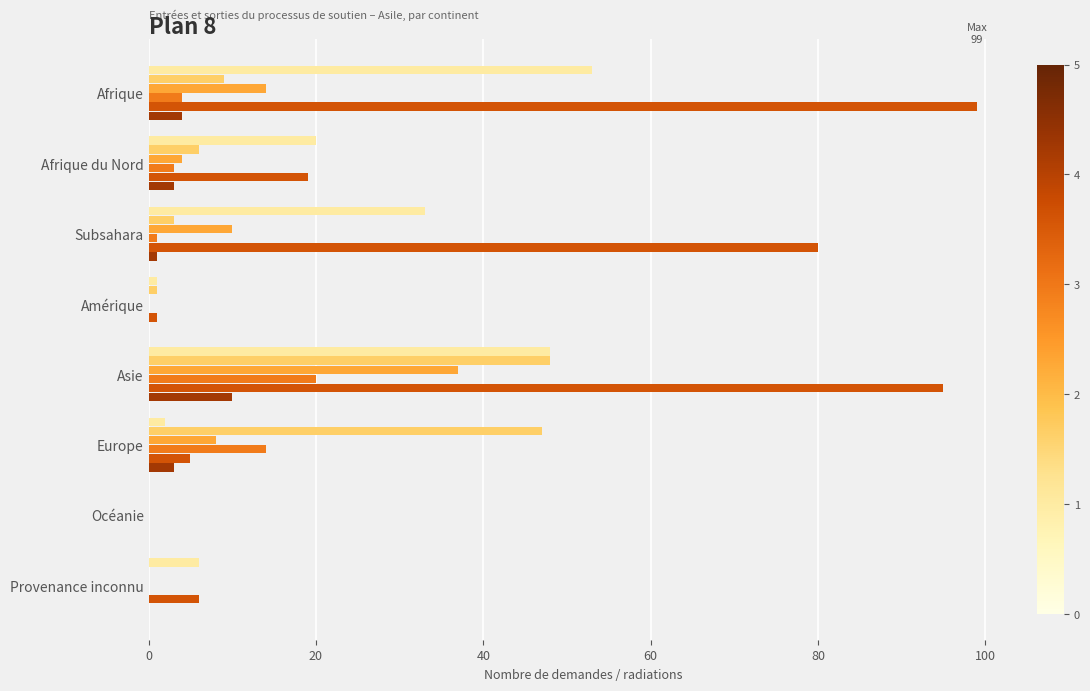

Count the number of categories in the chart.

8